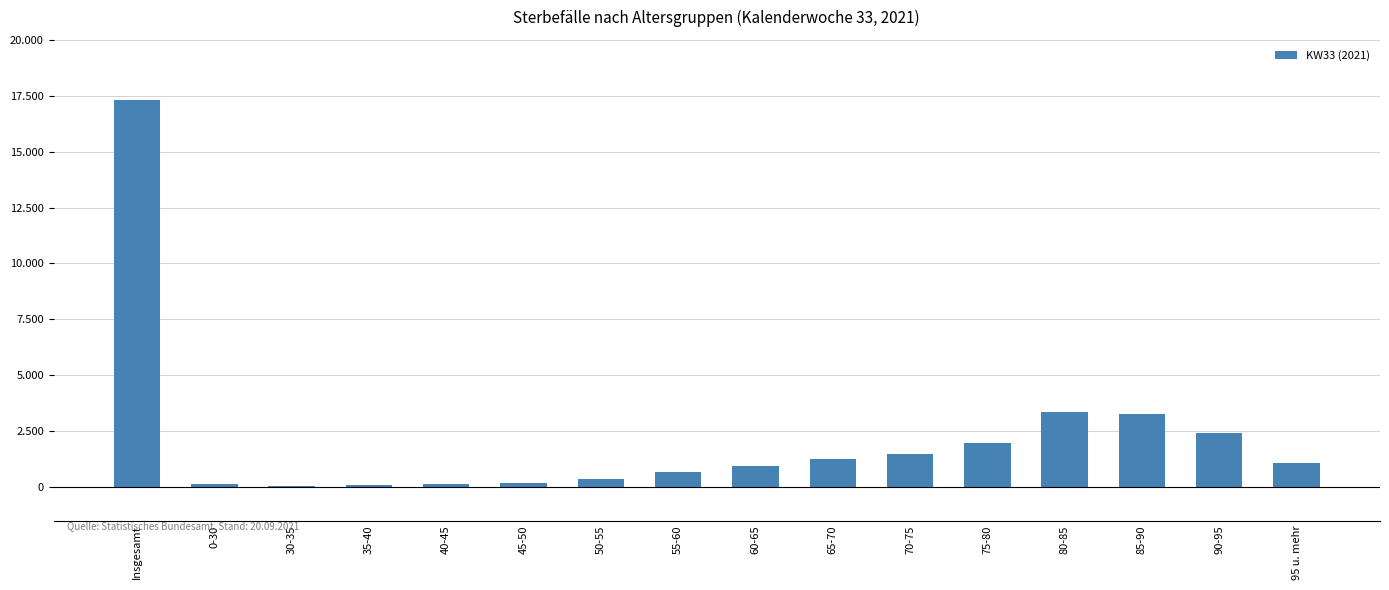

What is the sum of all values?

34664